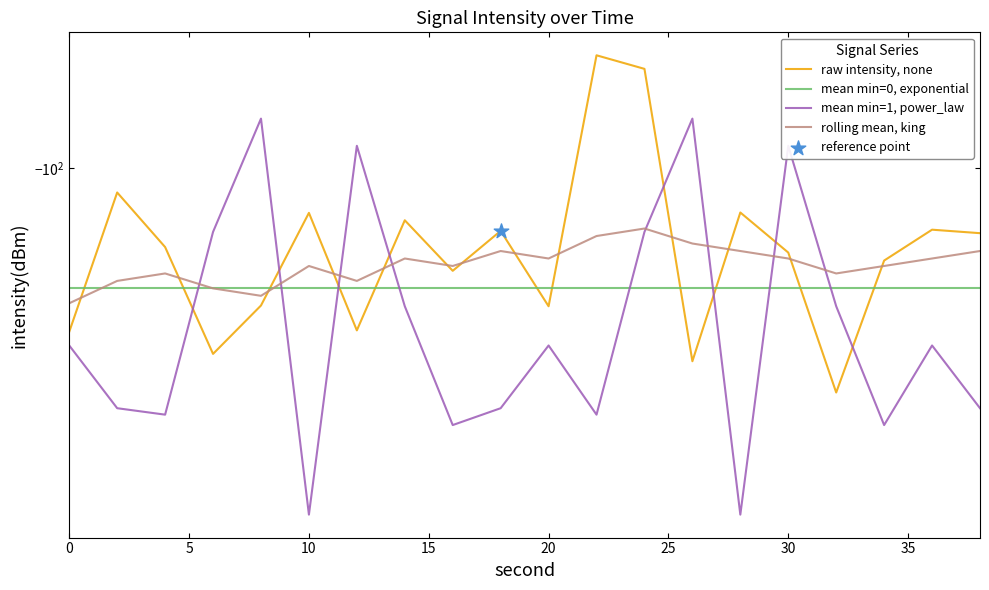

What is the total value across all series at 30?

-405.0